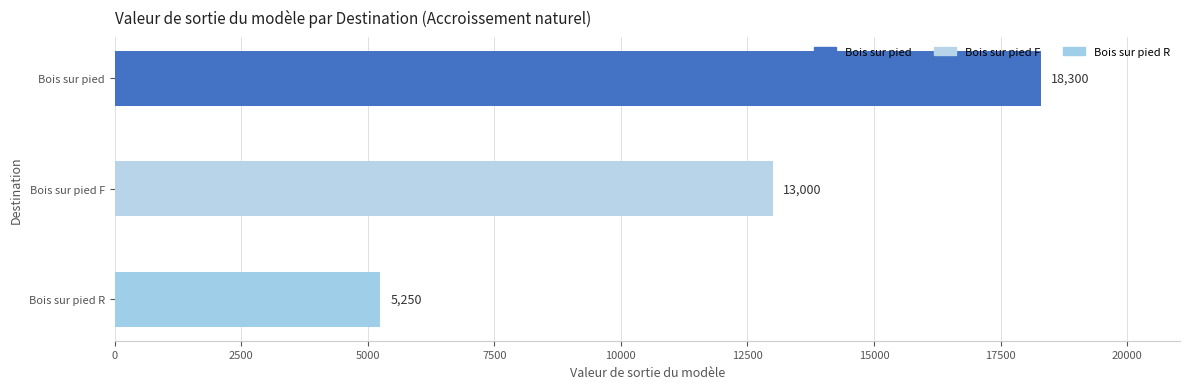

Is it true that the value at Bois sur pied R is 5250?

True